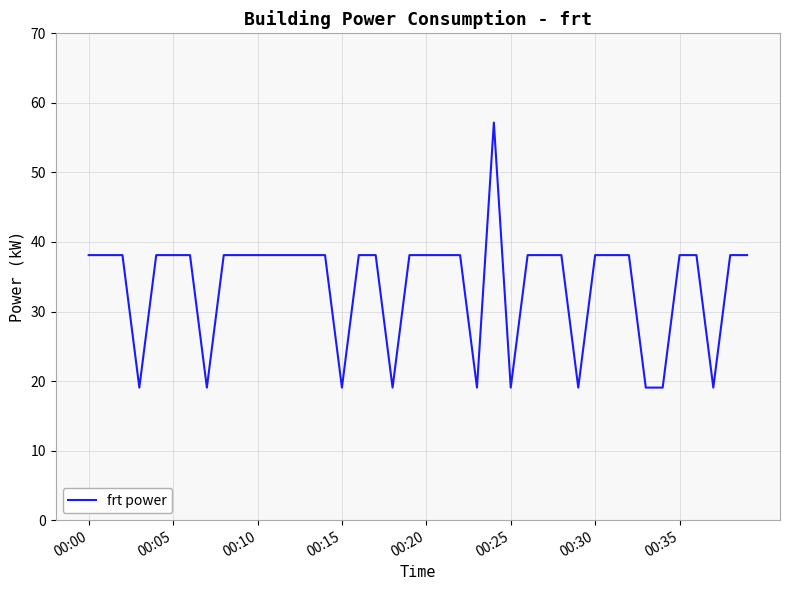

What is the difference between the maximum and minimum values?

38.1